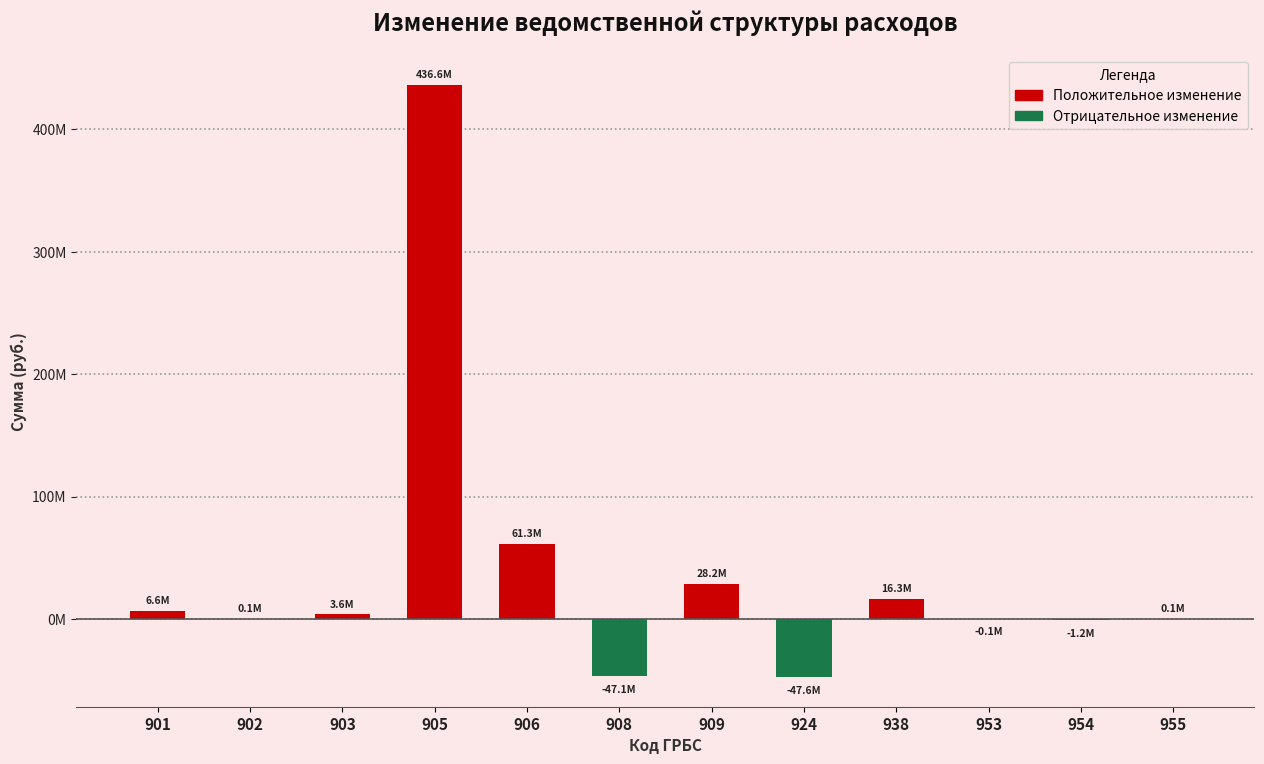

Are the bars horizontal?

No